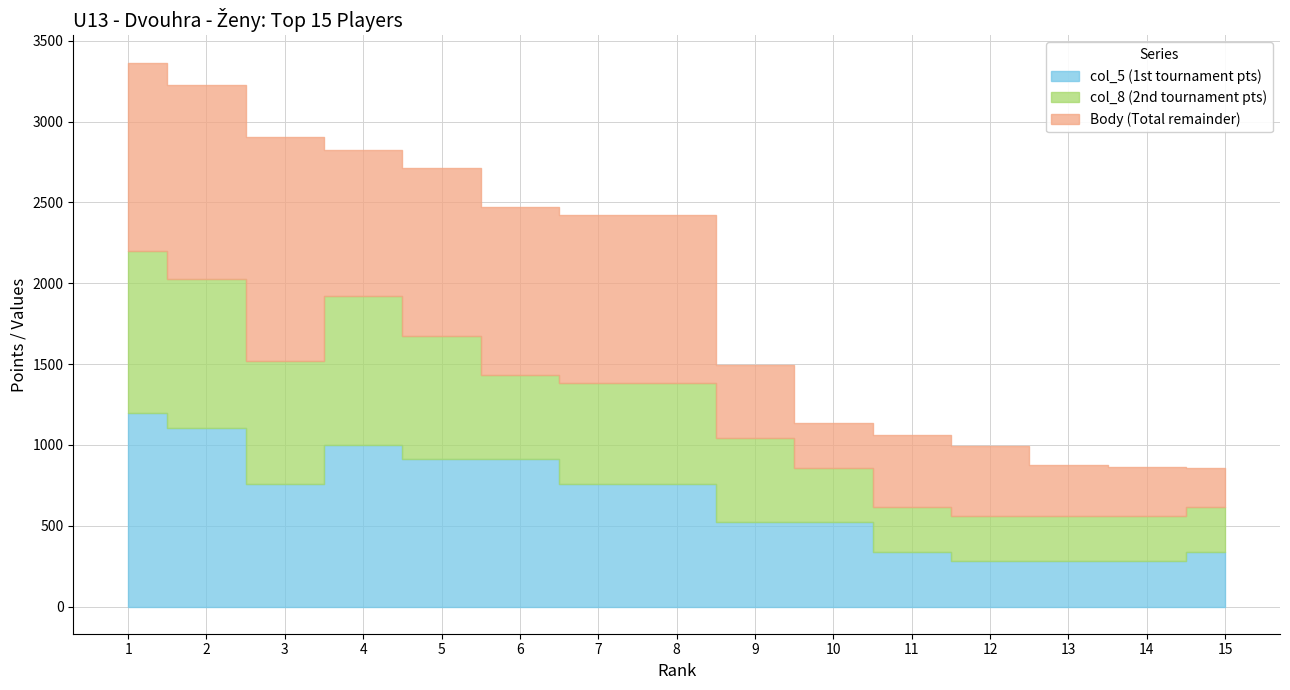

What value does the Body series have at 8, to the nearest 10?

2420